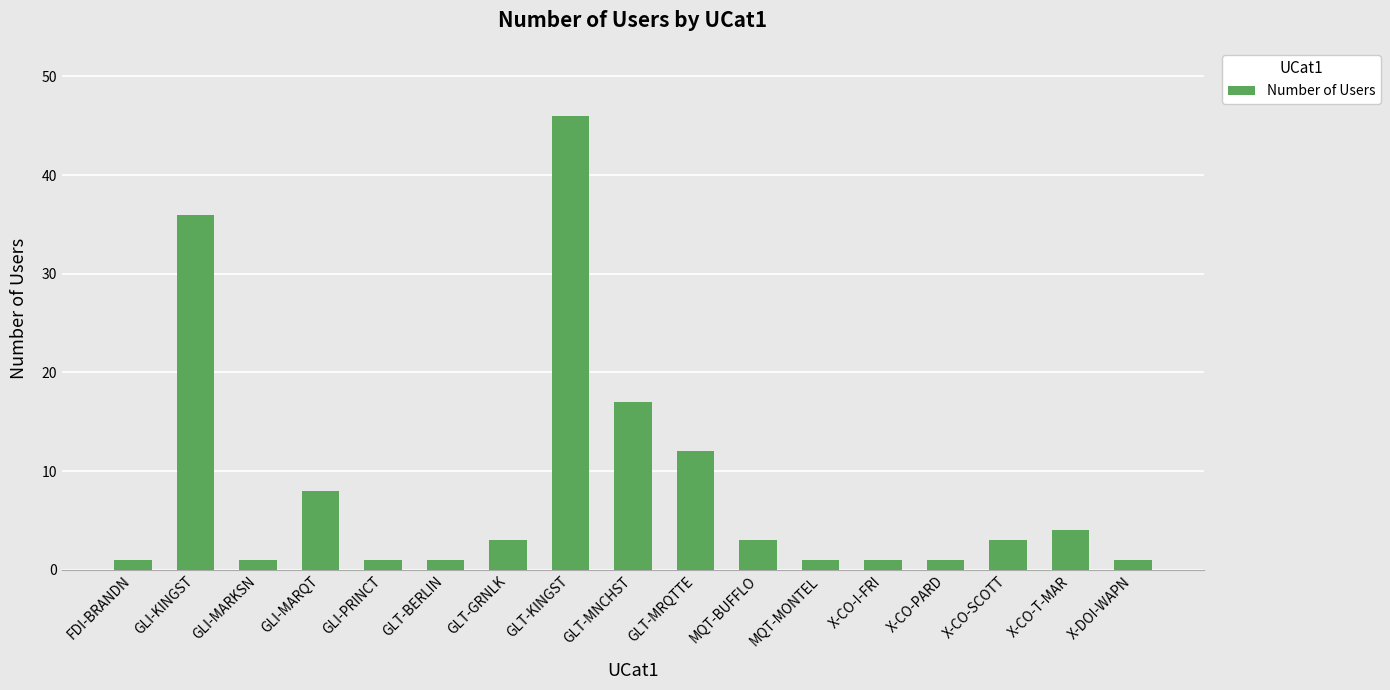

What is the sum of all values?

140